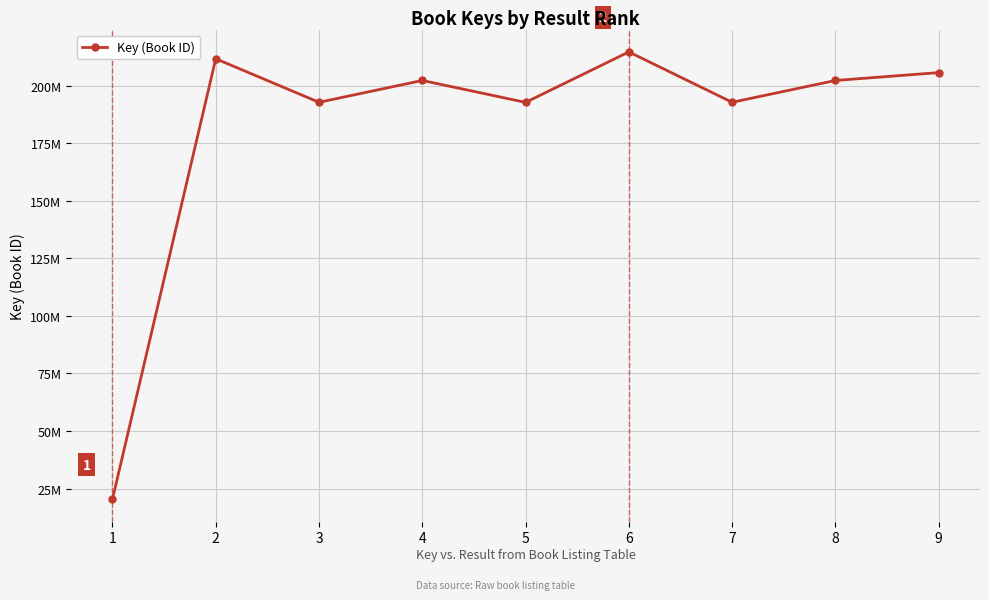

Is this an area chart (filled region under the line)?

No